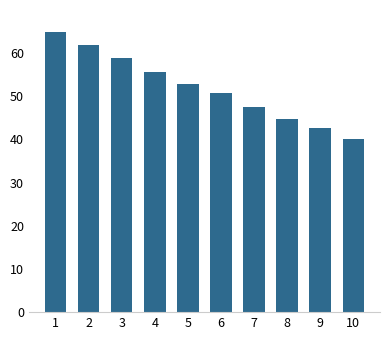

Reading right to left, list all the values displayed in this chart.

10=40.0	9=42.7	8=44.7	7=47.5	6=50.7	5=52.9	4=55.7	3=58.8	2=61.9	1=65.0